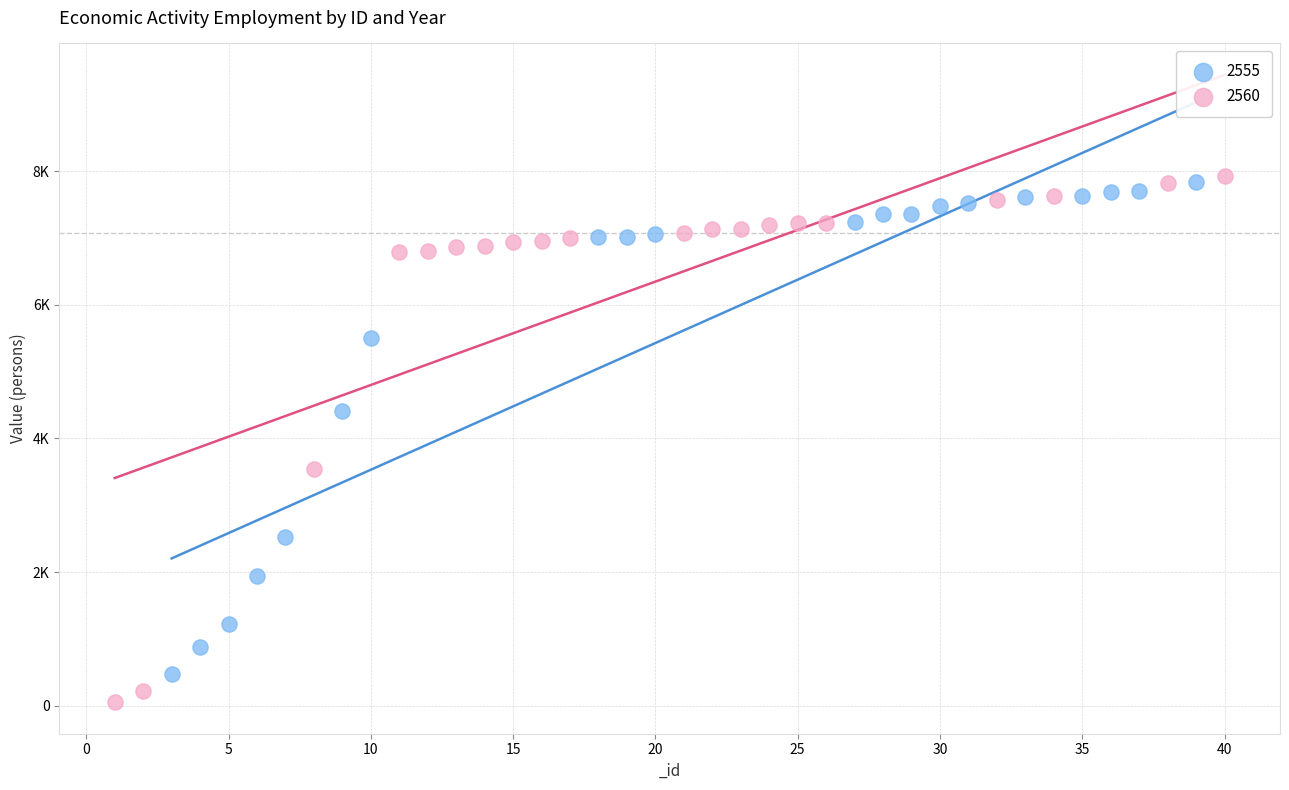

What are all the series names shown in the legend?

2555, 2560